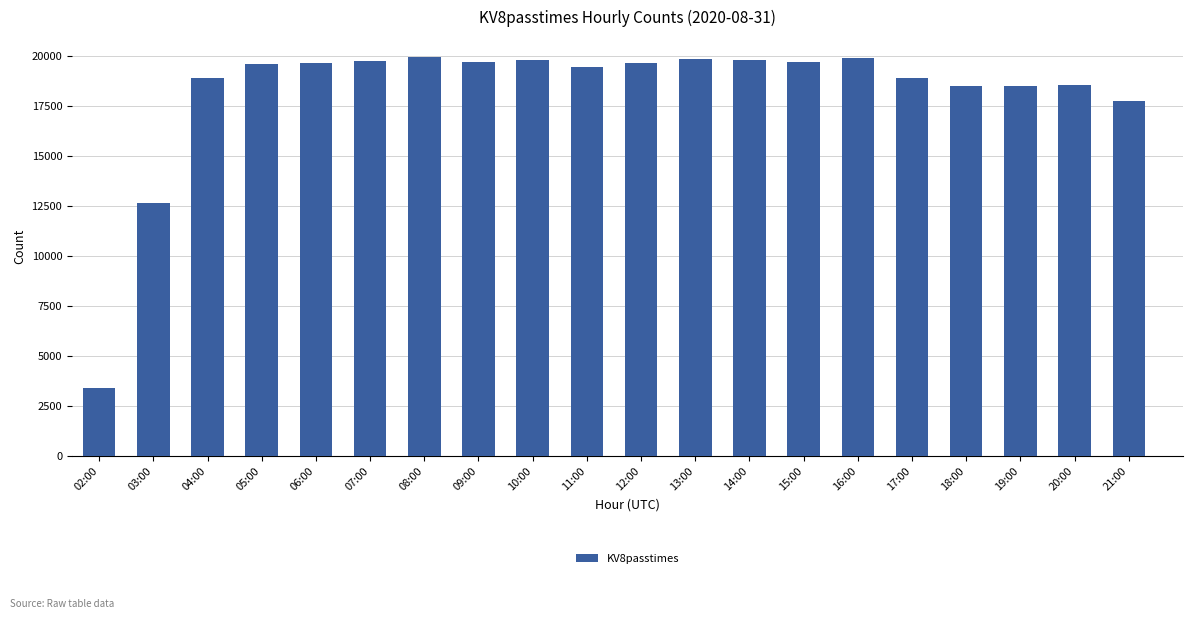

What is the change in value from 14:00 to 15:00?

-119